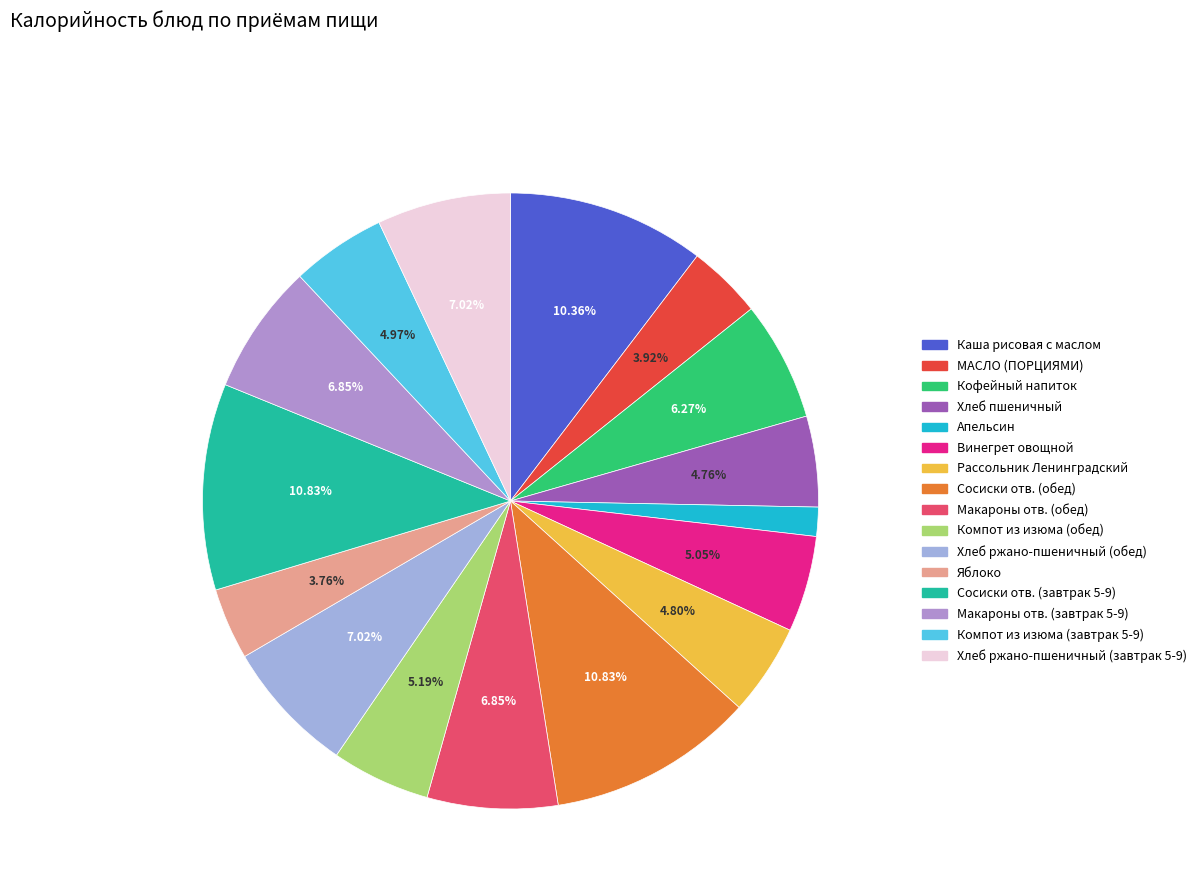

To the nearest percent, what is the difference between the МАСЛО (ПОРЦИЯМИ) and Хлеб ржано-пшеничный (завтрак 5-9) slice percentages?

3%